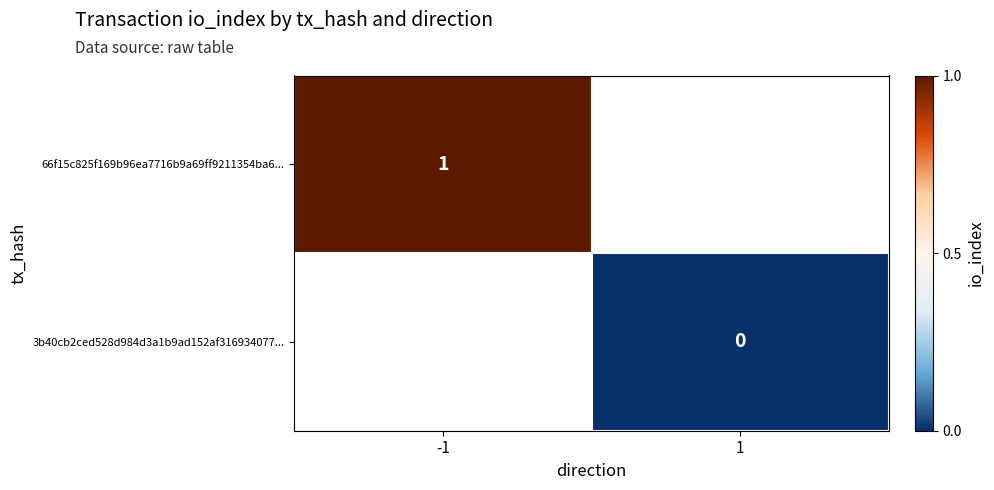

Is it true that 66f15c825f169b96ea7716b9a69ff9211354ba6... equals 0 at -1?

False